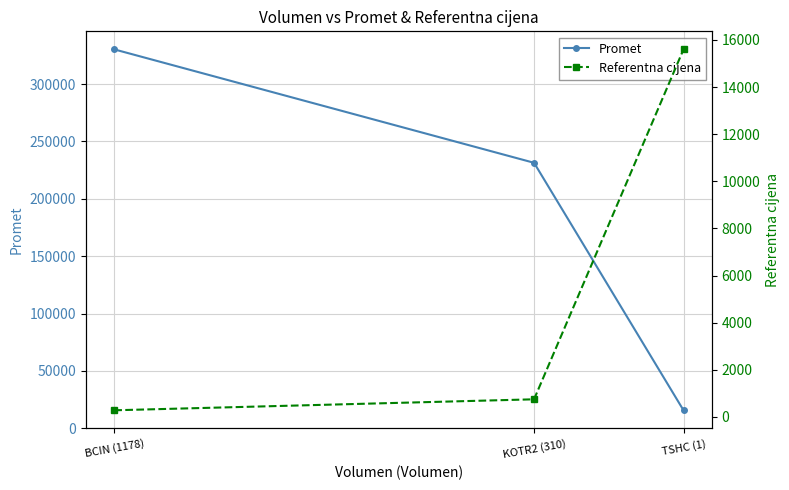

What value does the Promet series have at KOTR2 (310)?

231420.0